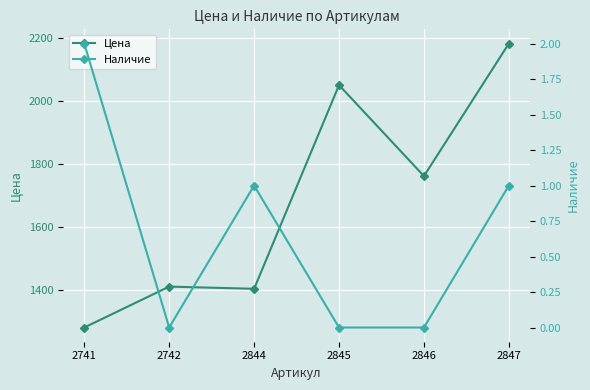

Is it true that Наличие equals 0 at 2845?

True